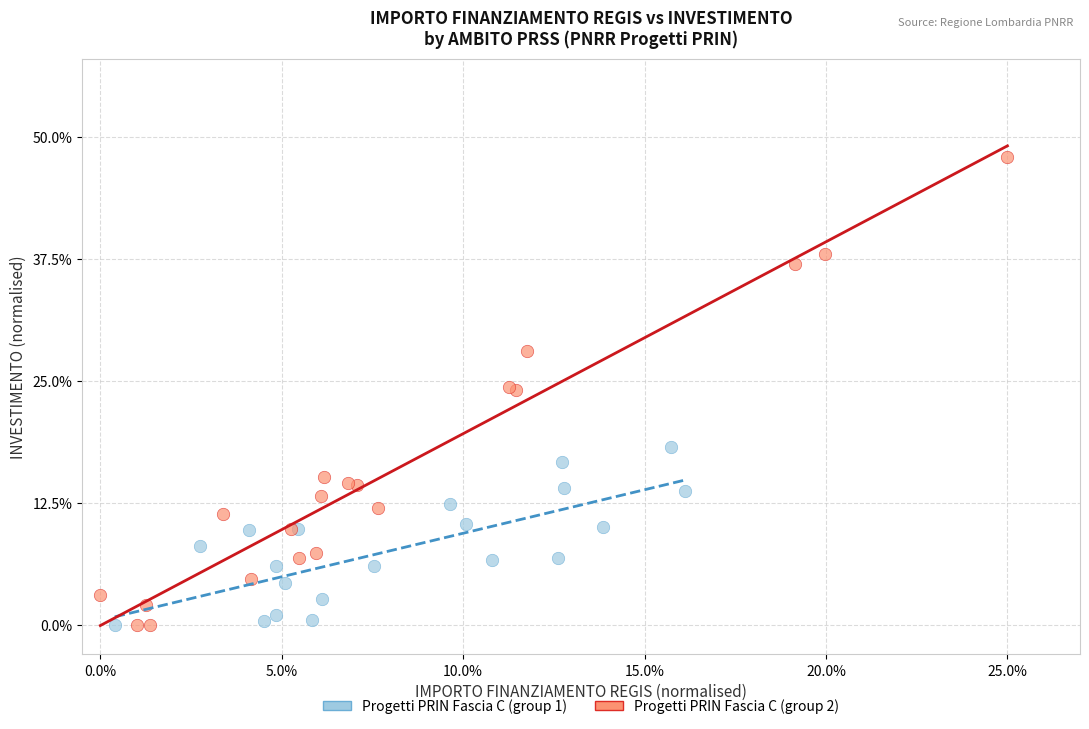

What are all the series names shown in the legend?

Progetti PRIN Fascia C (group 1), Progetti PRIN Fascia C (group 2)